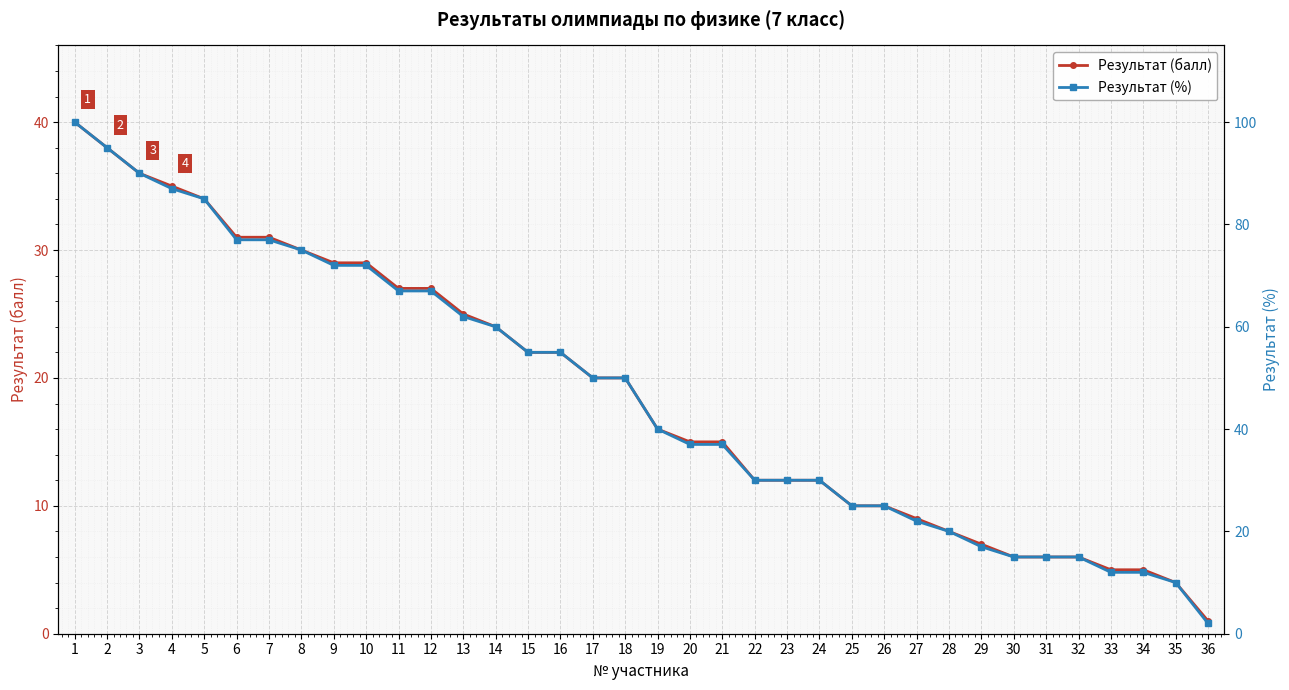

Which category has the lowest value in the Результат (%) series?

36